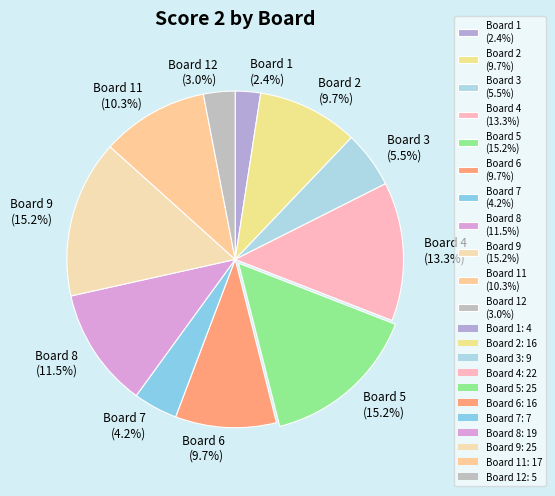

Is the sum of Board 3 (5.5%) and Board 8 (11.5%) greater than half?

No